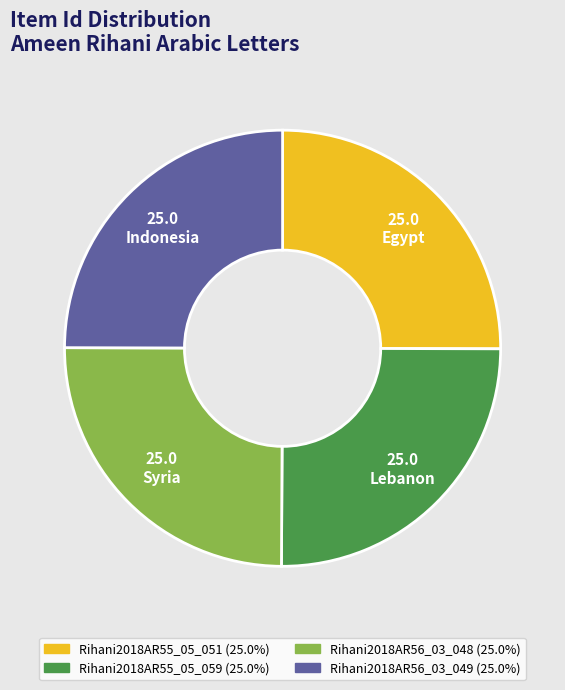

True or false: Rihani2018AR55_05_059 accounts for 18% of the total.

False